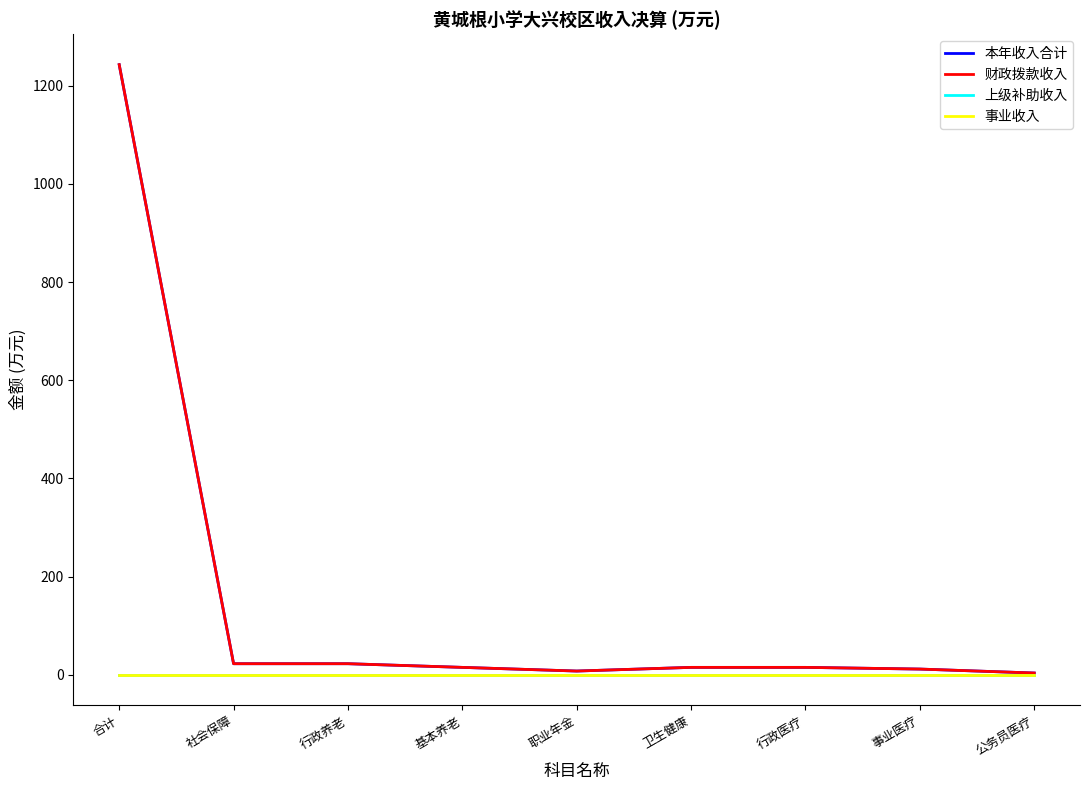

What value does the 本年收入合计 series have at 合计?

1243.1